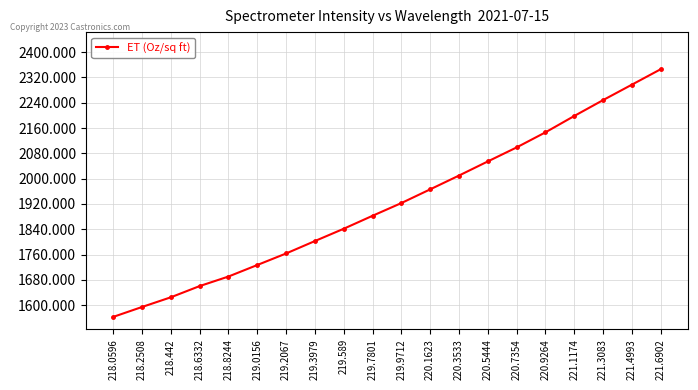

Reading left to right, what are all the values shown in this chart?

1562.7	1594.1	1624.7	1660.2	1690.4	1726.8	1763.3	1802.6	1841.5	1882.5	1922.7	1966.0	2009.7	2054.3	2098.6	2146.3	2198.0	2248.3	2297.1	2345.9